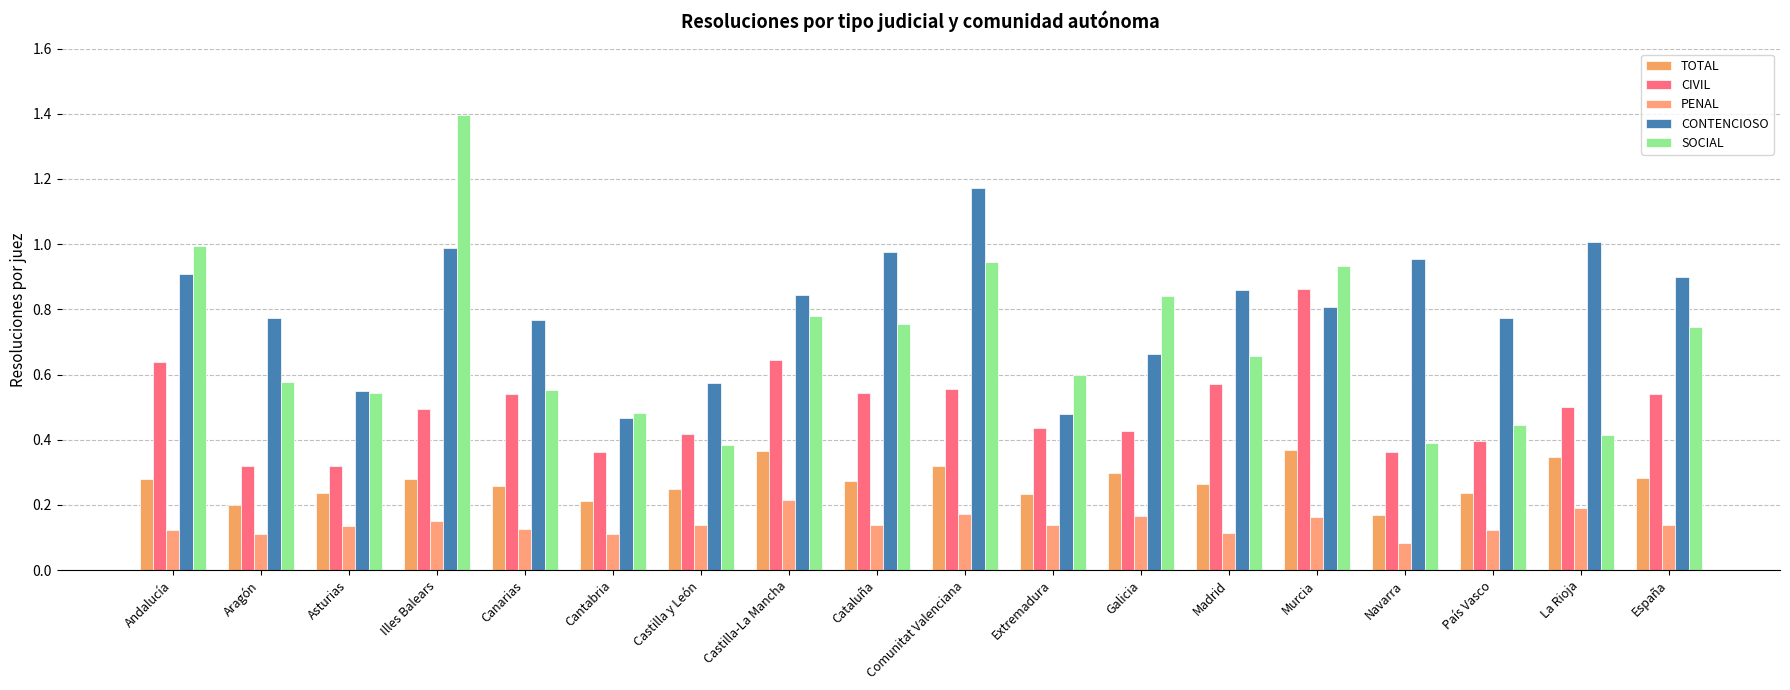

What are all the series names shown in the legend?

TOTAL, CIVIL, PENAL, CONTENCIOSO, SOCIAL